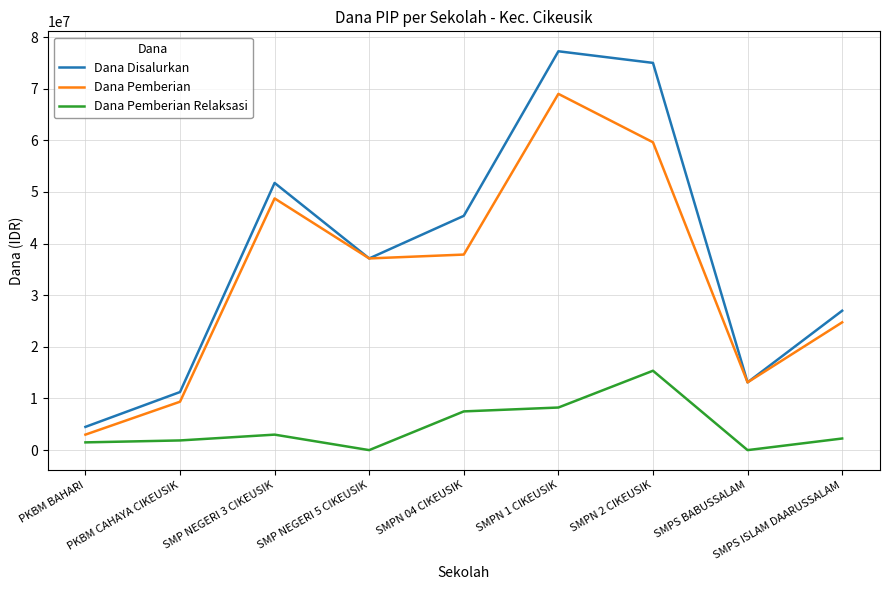

Is this an area chart (filled region under the line)?

No